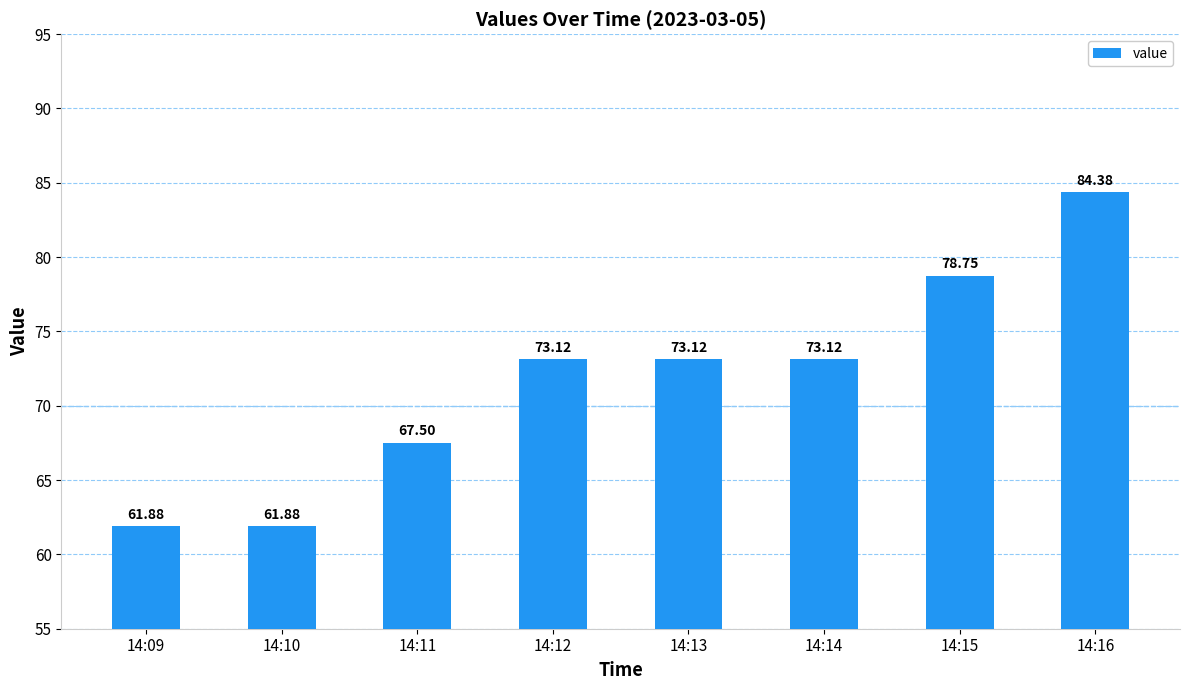

Approximately how many times larger is the value at 14:12 compared to 14:14?

1.0